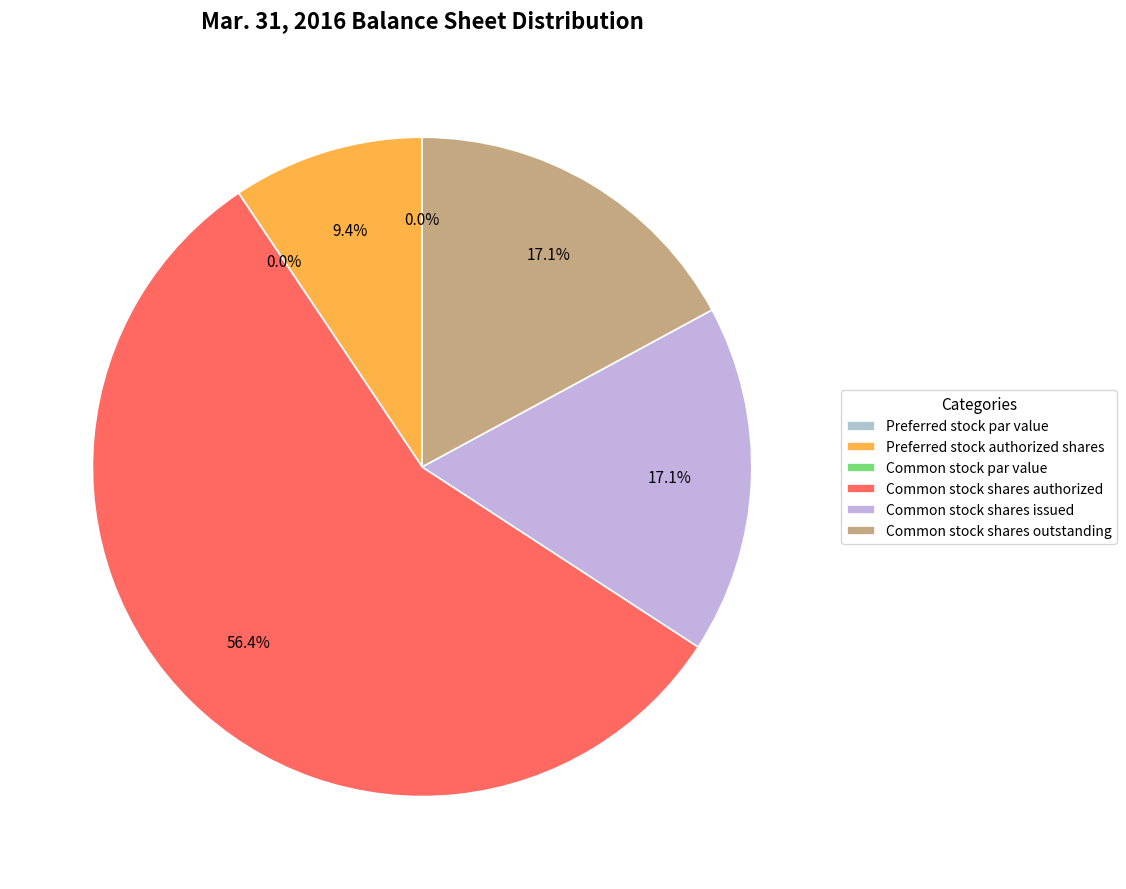

Does any single category account for the majority?

Yes